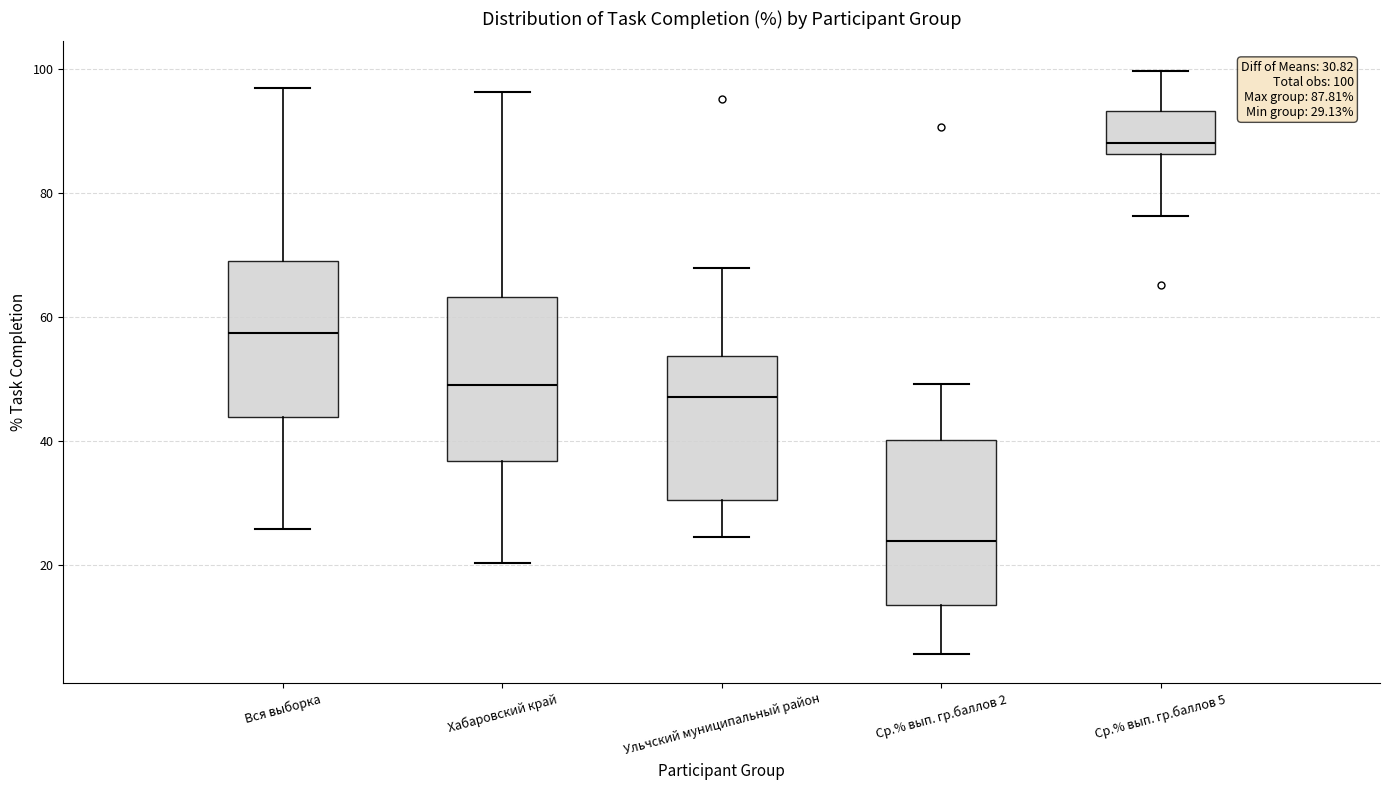

Which box's median line is the highest?

Ср.% вып. гр.баллов 5